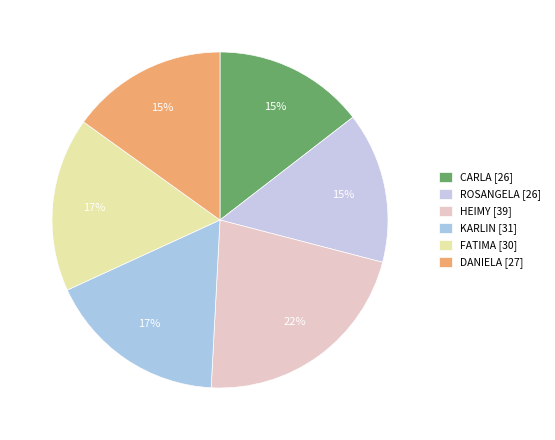

Which slice is the smallest?

CARLA